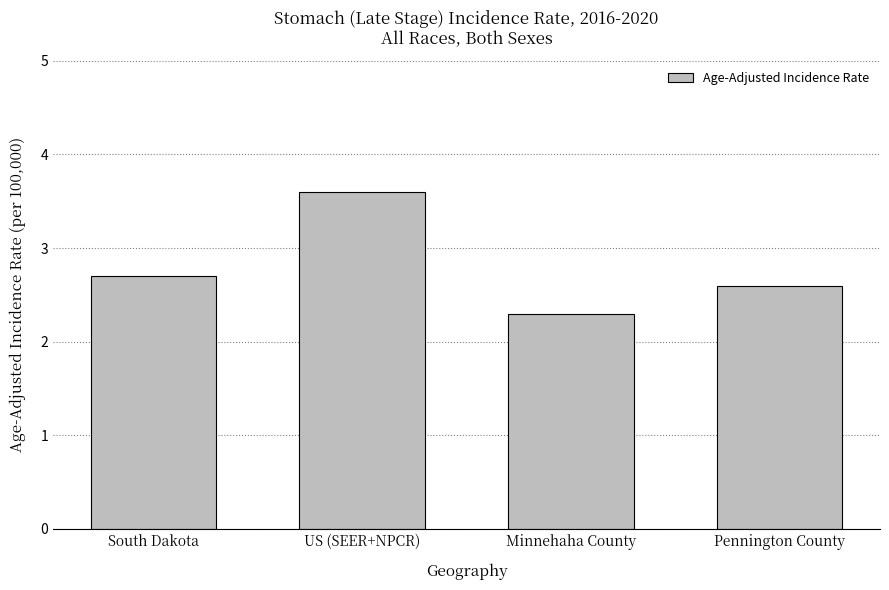

The value at Pennington County is 2.6. True or false?

True